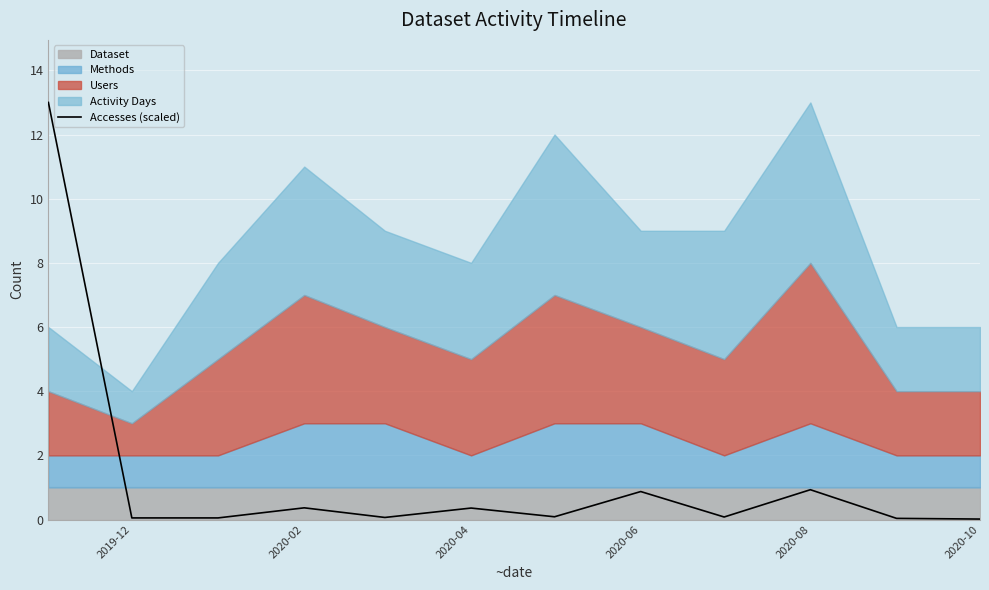

Is it true that Accesses (scaled) equals 0.1 at 2019-12?

True